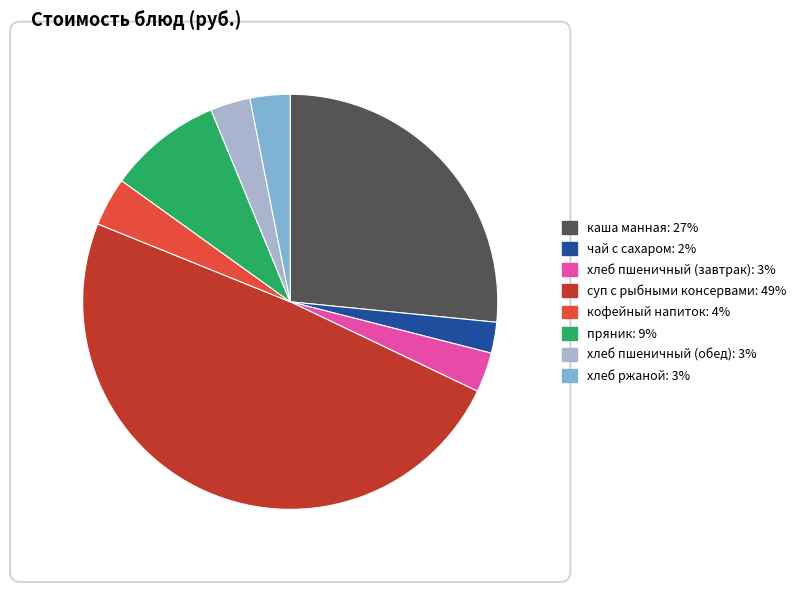

The хлеб ржаной slice represents 3% of the pie. True or false?

True